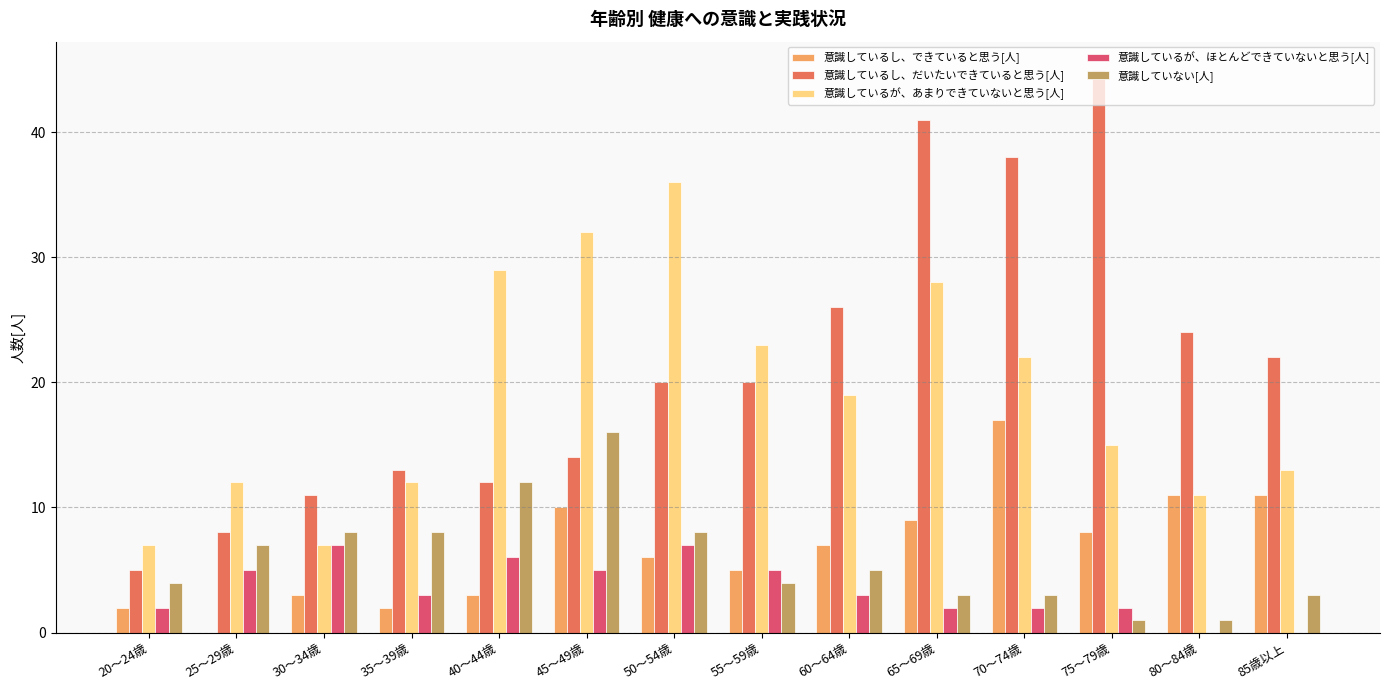

Which series has the largest total across all categories?

意識しているし、だいたいできていると思う[人]